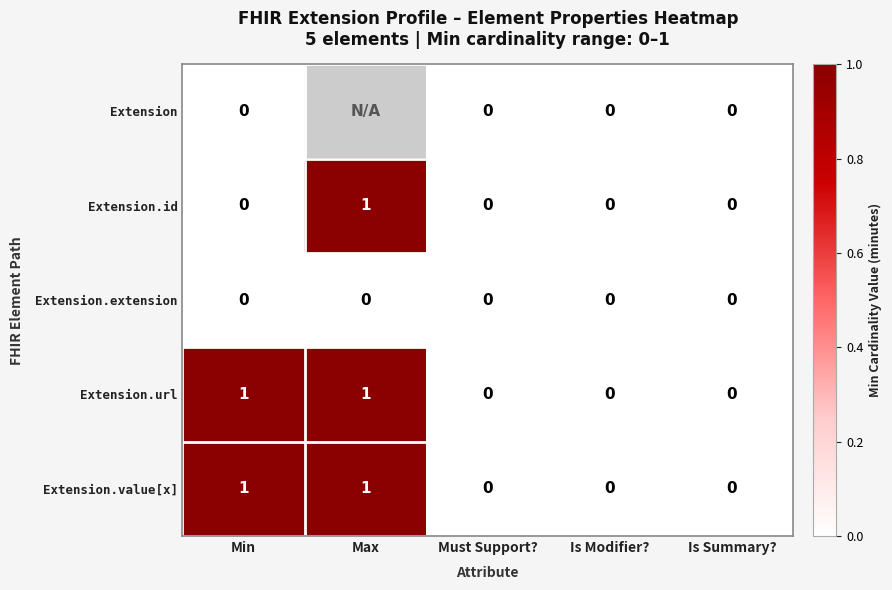

How many Extension.url values are between 0 and 1?

5